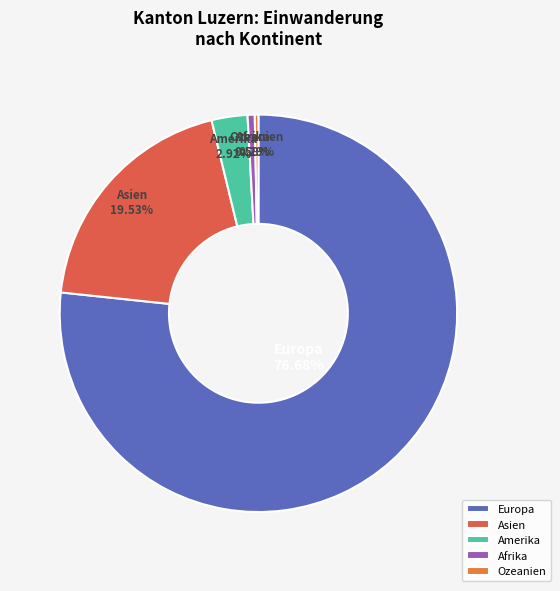

Which has a higher value, Asien or Afrika?

Asien